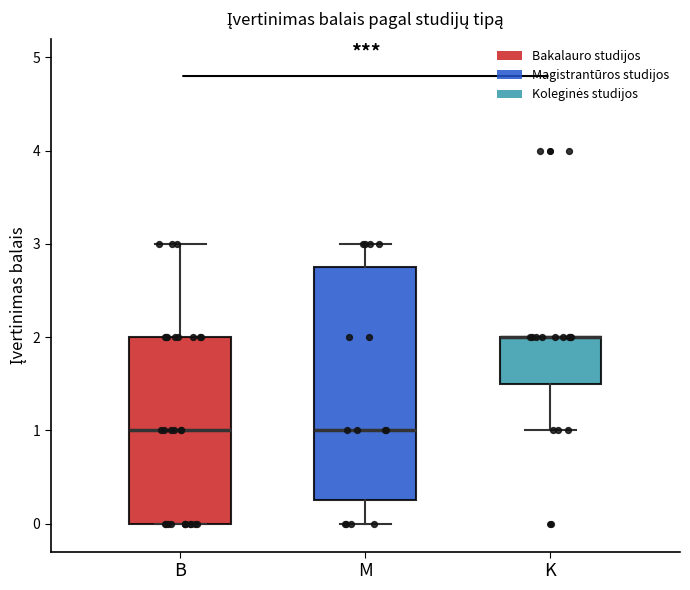

Reading left to right, transcribe this box plot: for each box, give where its median line is, the range the box spans, and where its two whiskers end, as read against the y-axis. The values are not printed on the chart, so give them approximately, as read against the axis.

B: median 1.0, box 0.0 to 2.0, whiskers 0.0 to 3.0
M: median 1.0, box 0.3 to 2.8, whiskers 0.0 to 3.0
K: median 2.0 (drawn on the box's upper edge), box 1.5 to 2.0, whiskers 1.0 to 2.0